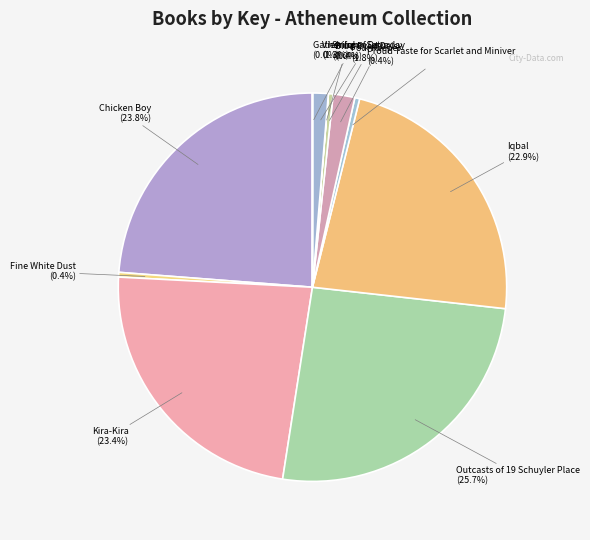

How many segments does this pie chart have?

11